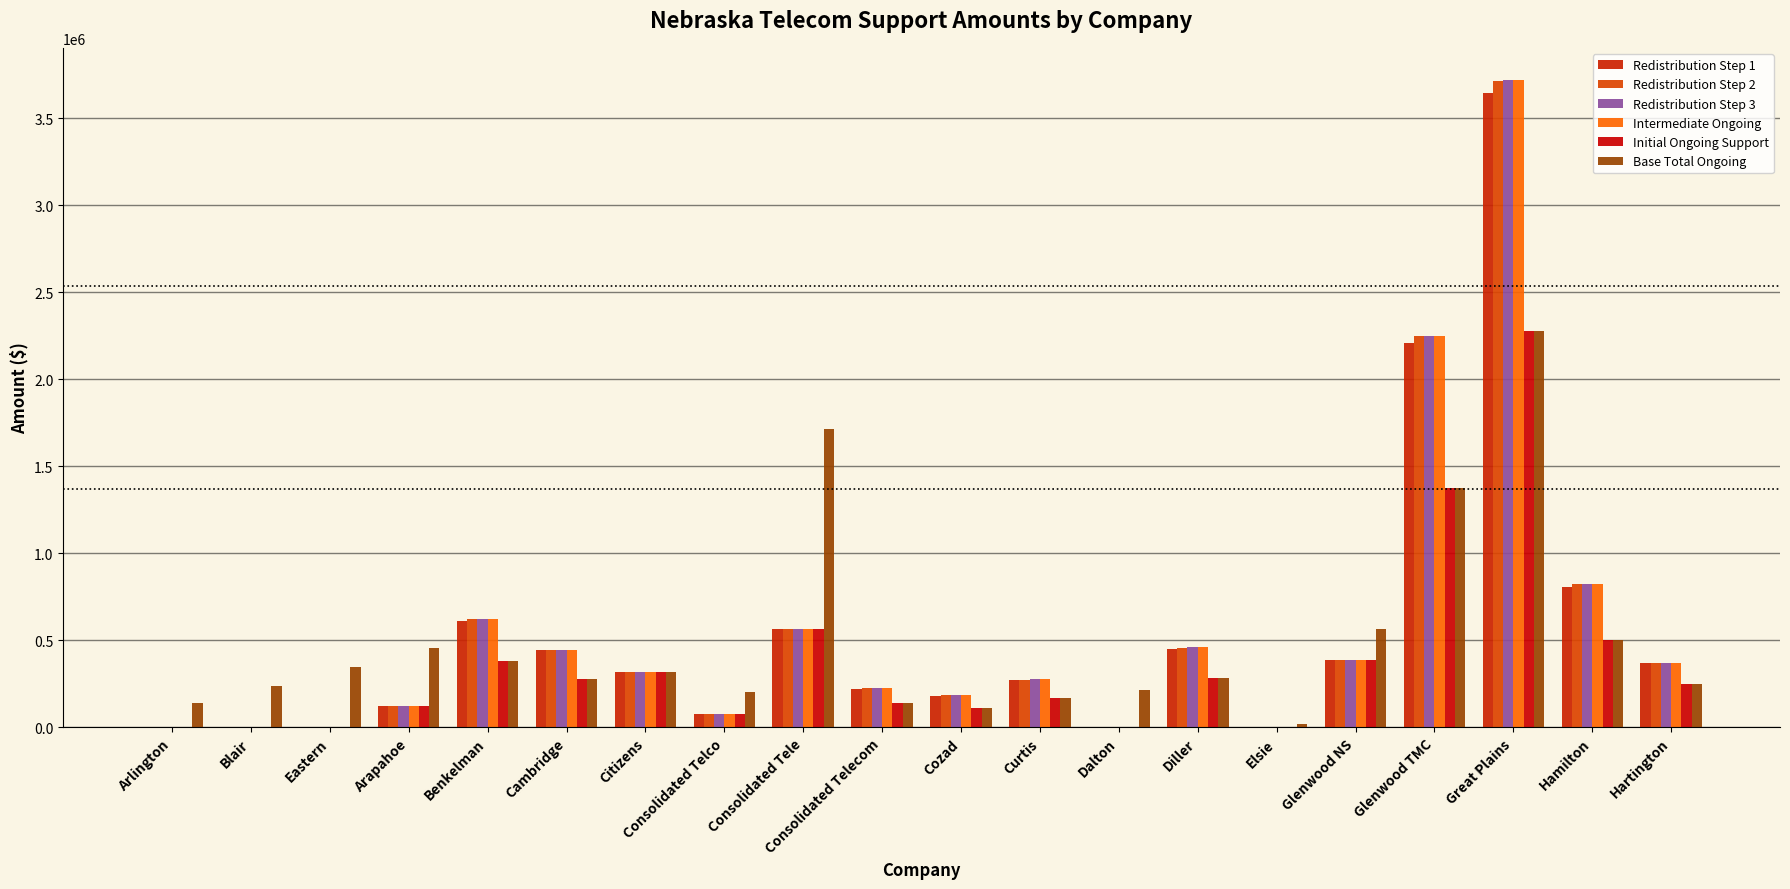

Is it true that Redistribution Step 3 equals 317617.1 at Citizens?

True